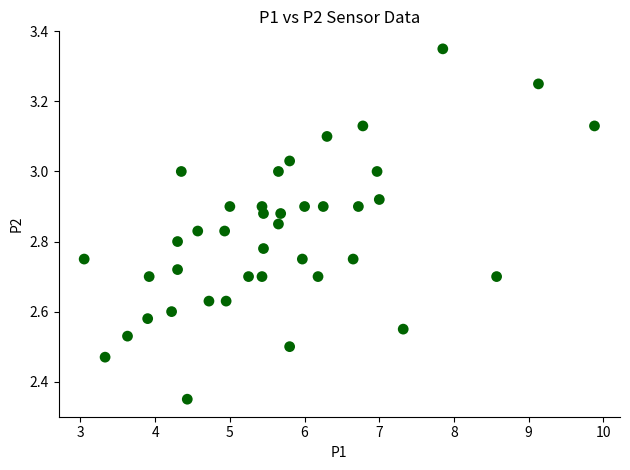

What is the range of X values (max minus min)?

6.8